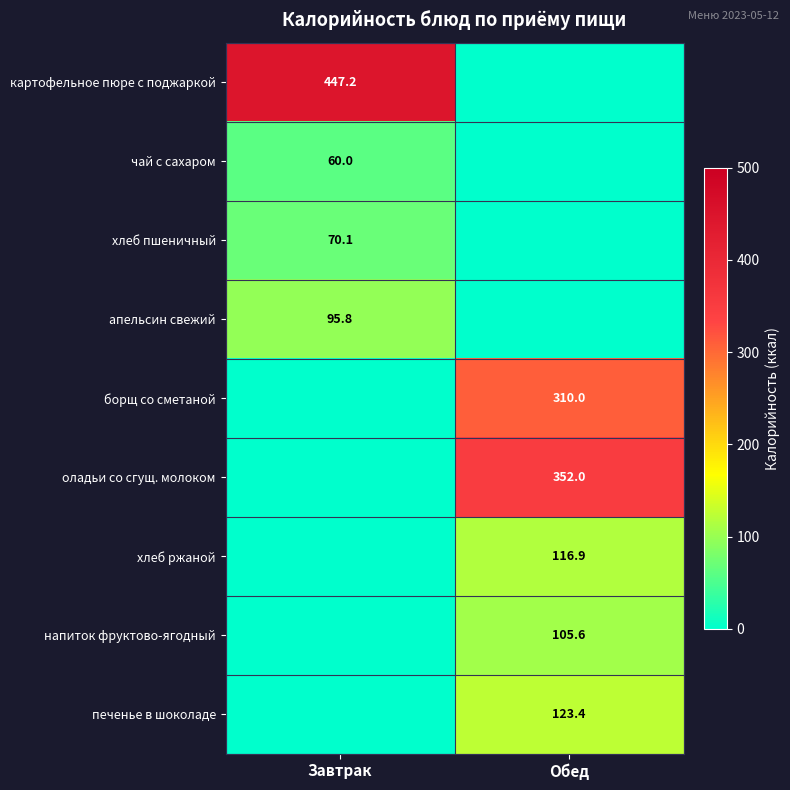

Count the number of data series in this chart.

9